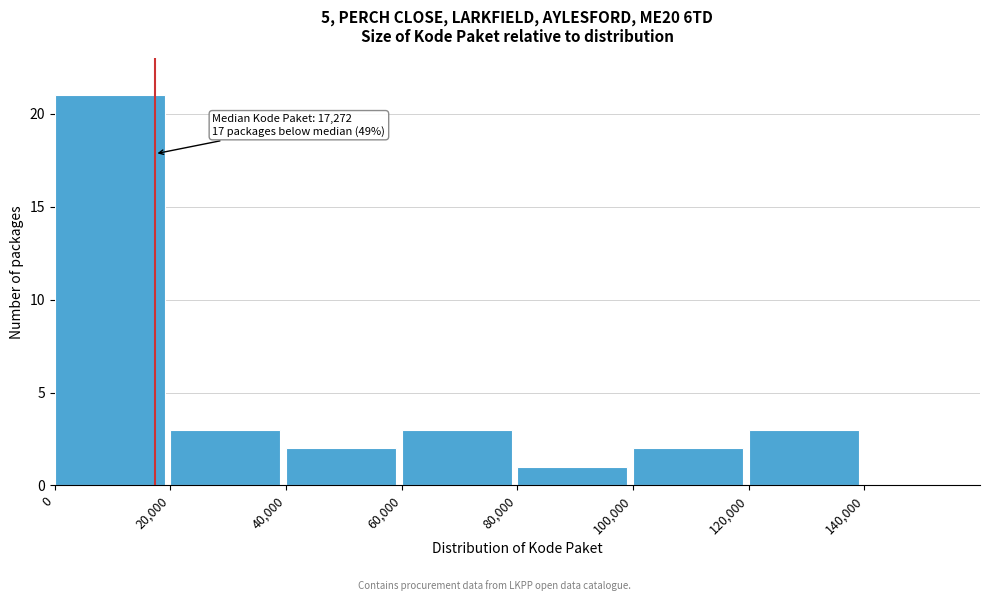

Over which range of the x-axis is the bar tallest?

0 to 20000